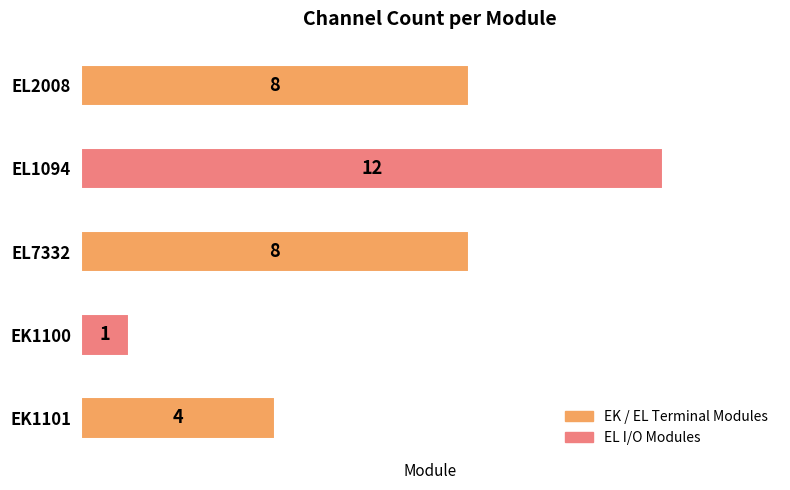

What is the smallest value displayed?

1